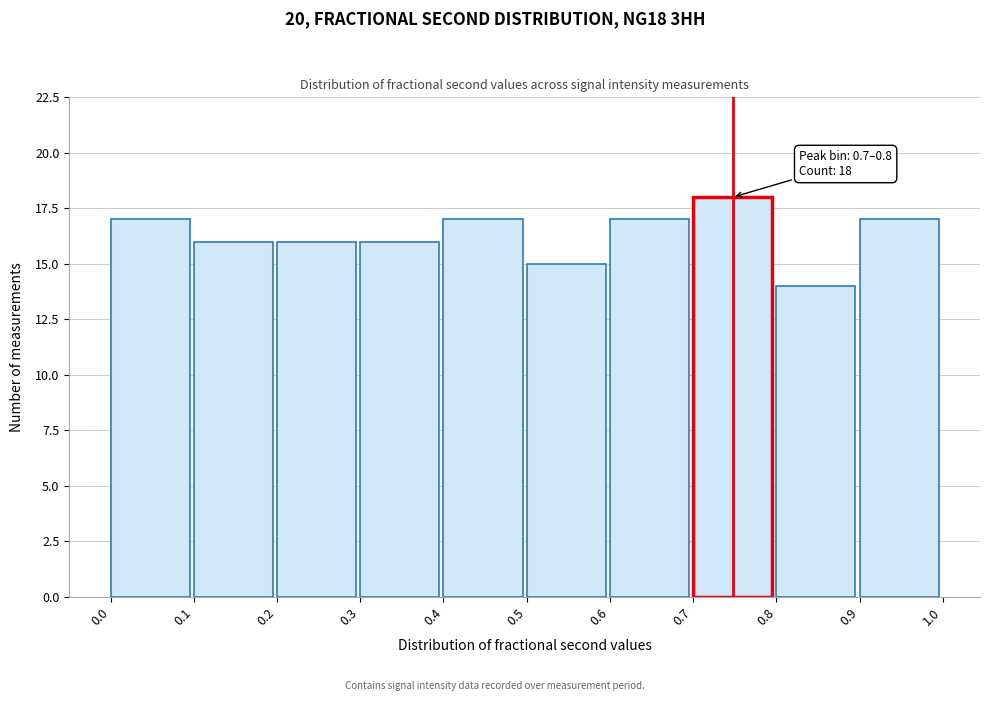

Which range on the x-axis has the tallest bar?

0.7 to 0.8